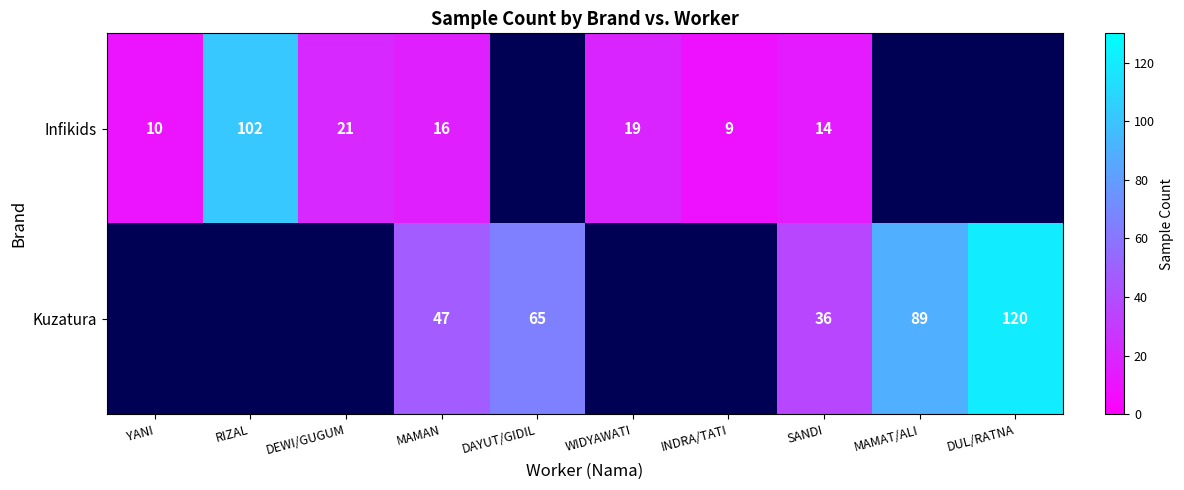

Rank the series at MAMAN from lowest to highest value.

Infikids, Kuzatura